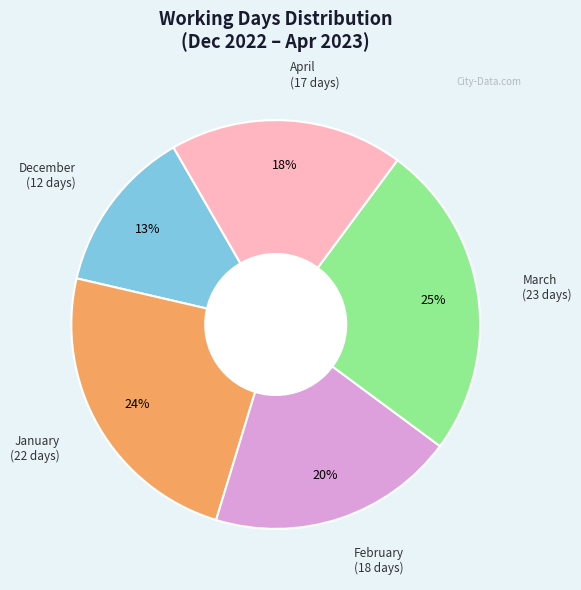

To the nearest percent, what is the difference between the largest and smallest slice percentages?

12%